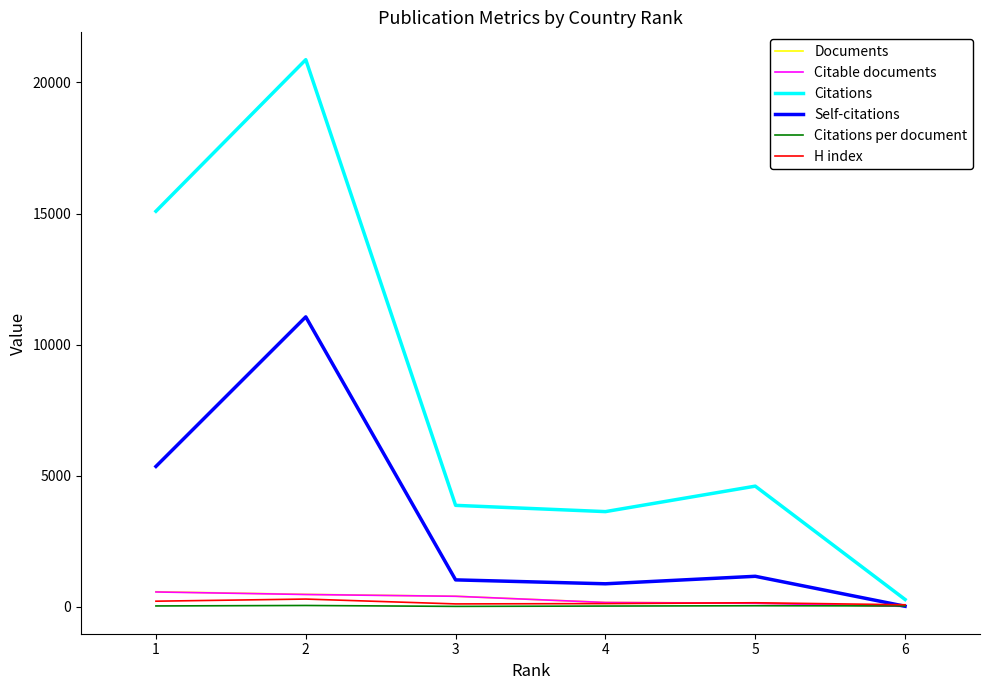

What is the total value across all series at 4?

4956.5